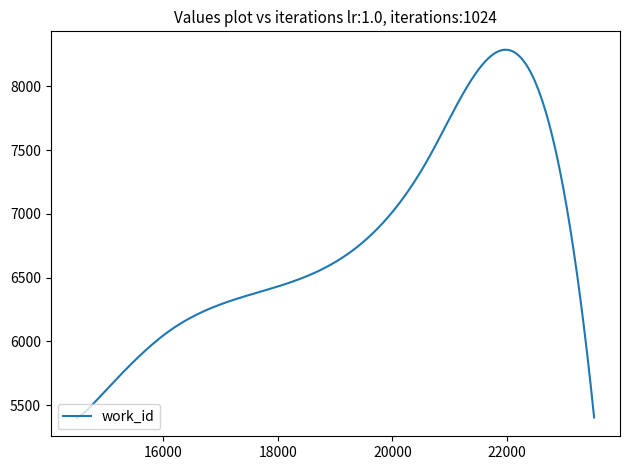

How many series are shown in this chart?

1